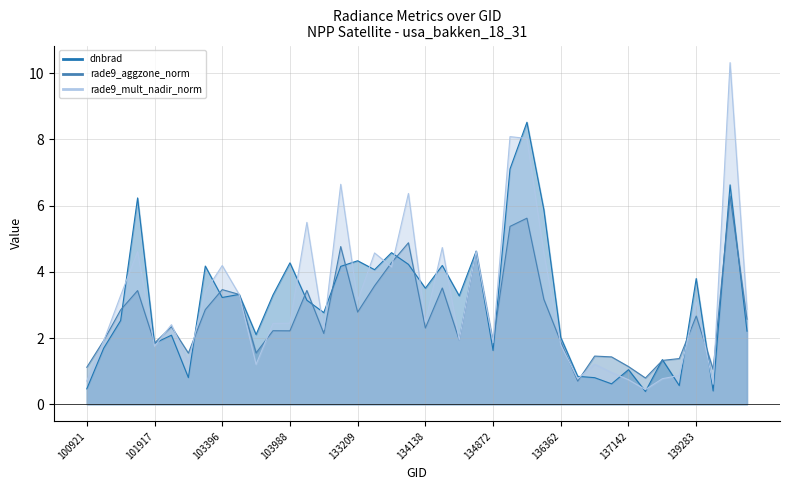

List the series in order of their peak value, lowest first.

rade9_aggzone_norm, dnbrad, rade9_mult_nadir_norm